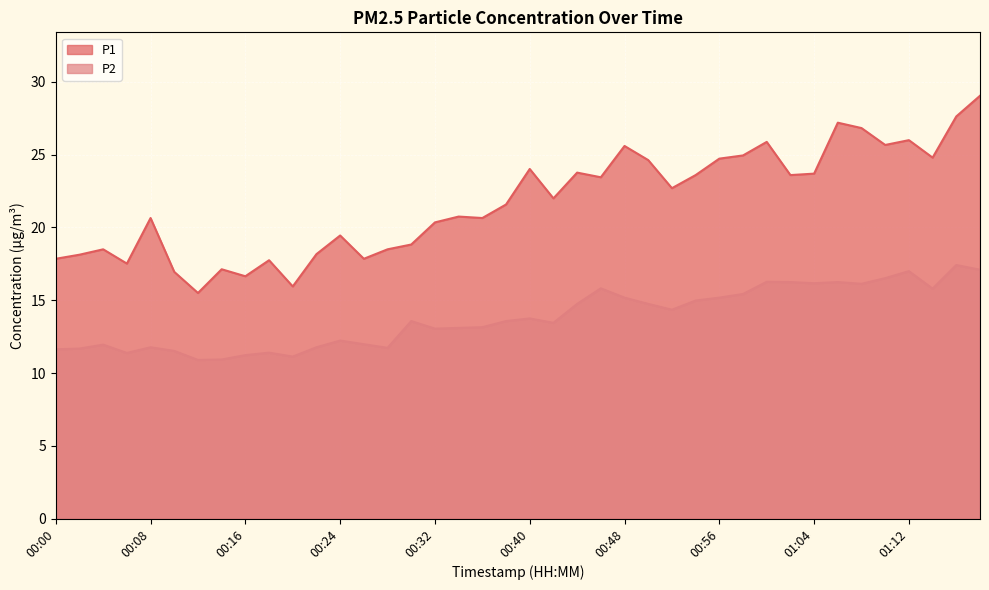

How many interior local peaks does the P2 series have?

11